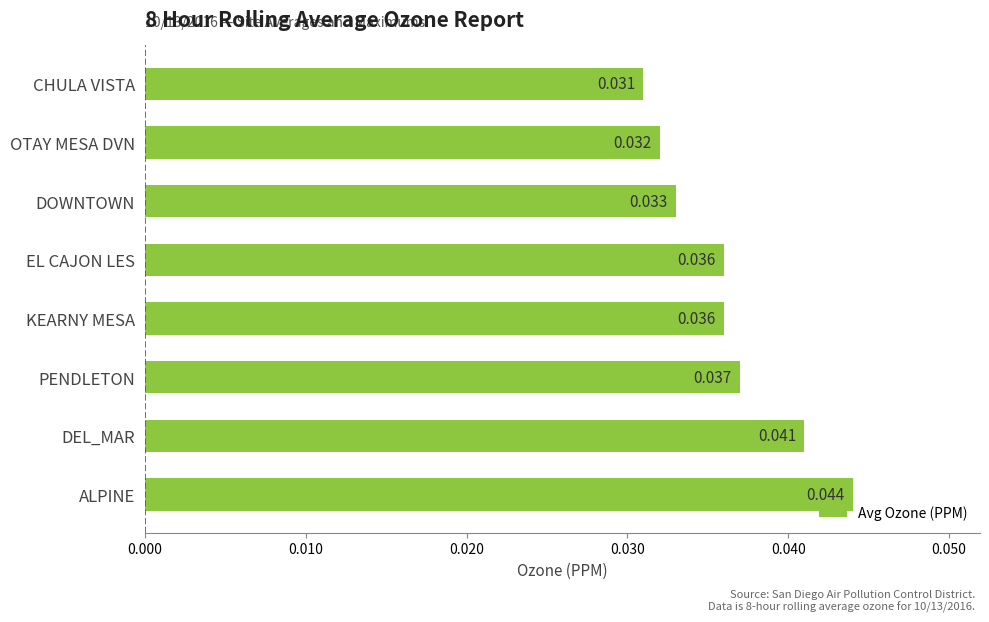

Between OTAY MESA DVN and DEL_MAR, which is larger?

DEL_MAR